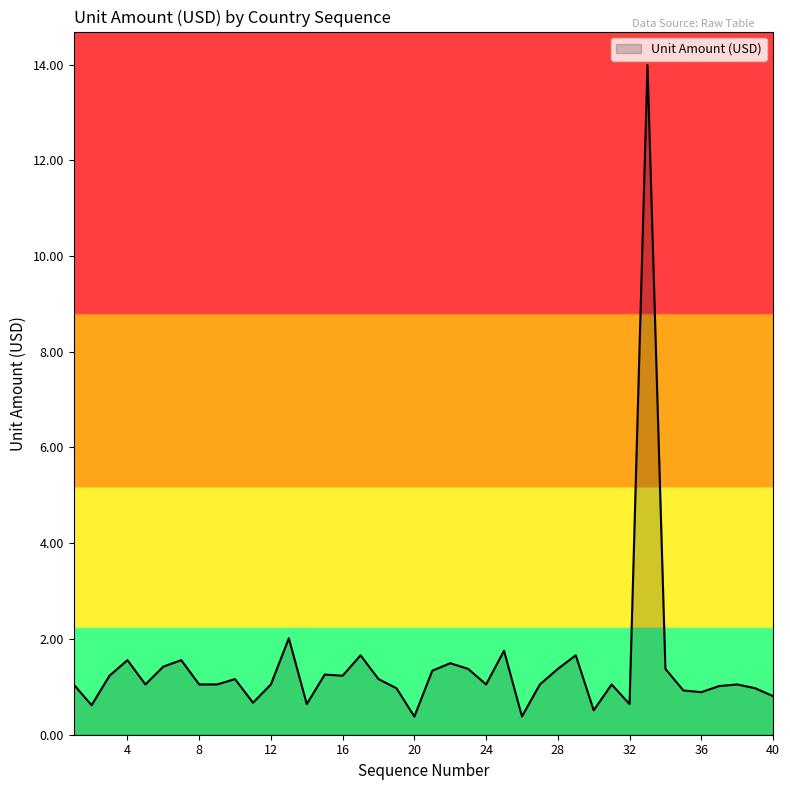

What is the smallest value displayed?

0.4